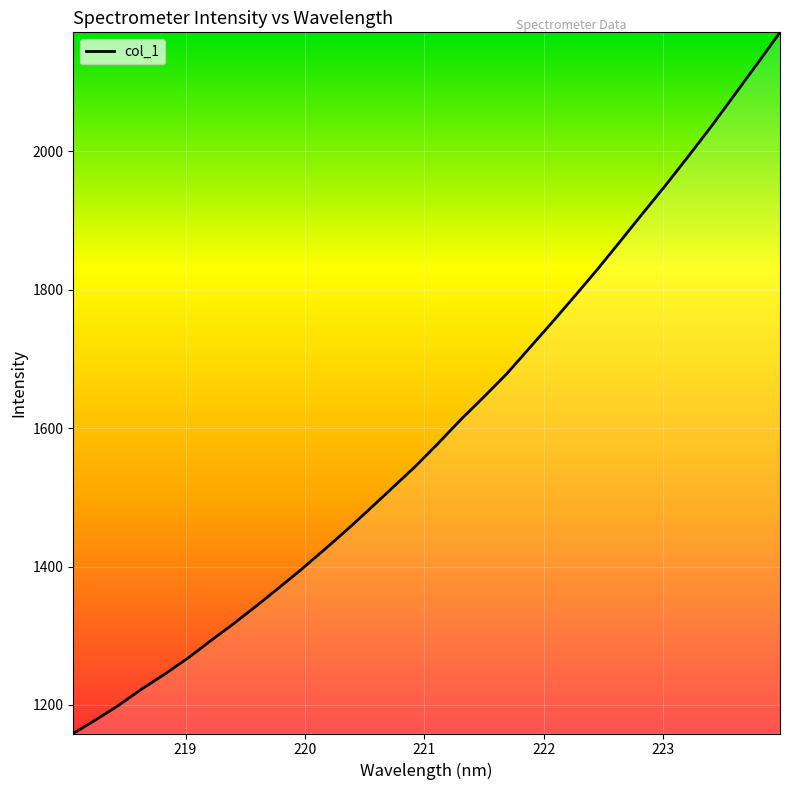

What is the smallest value displayed?

1158.7